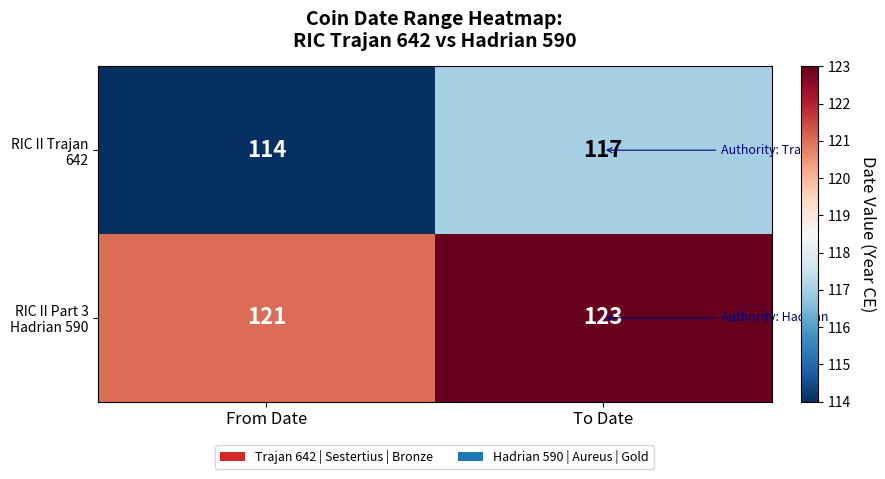

The value of RIC II Trajan 642 at From Date is 114. True or false?

True